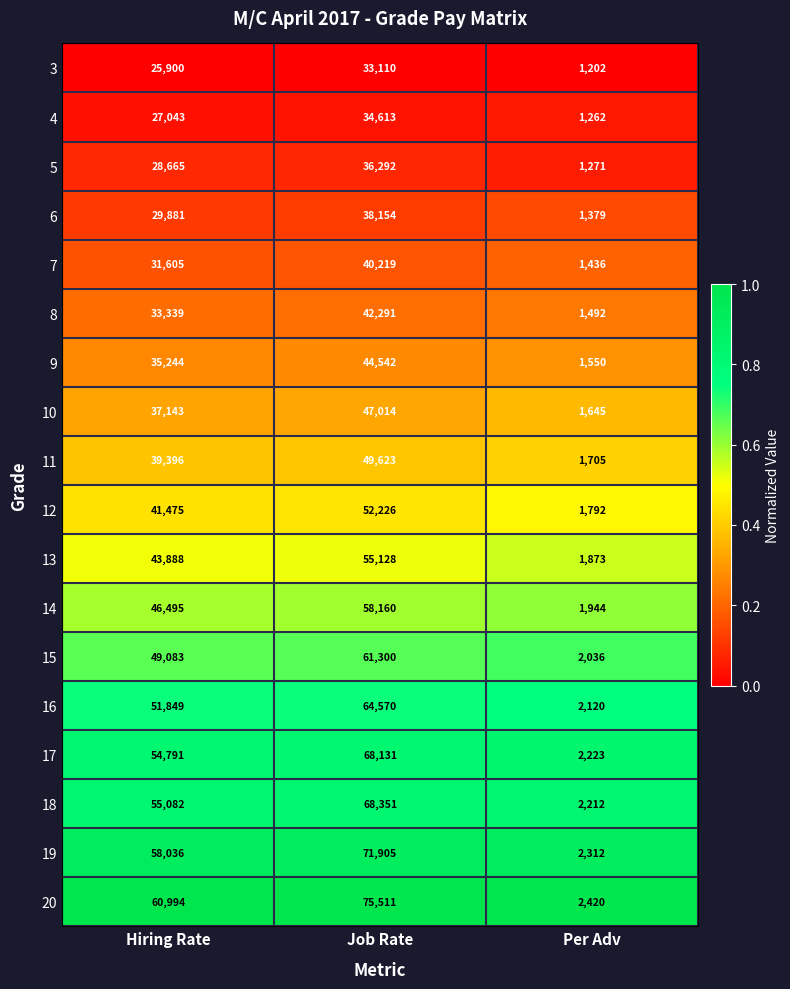

What is the total value across all series at Hiring Rate?

749909